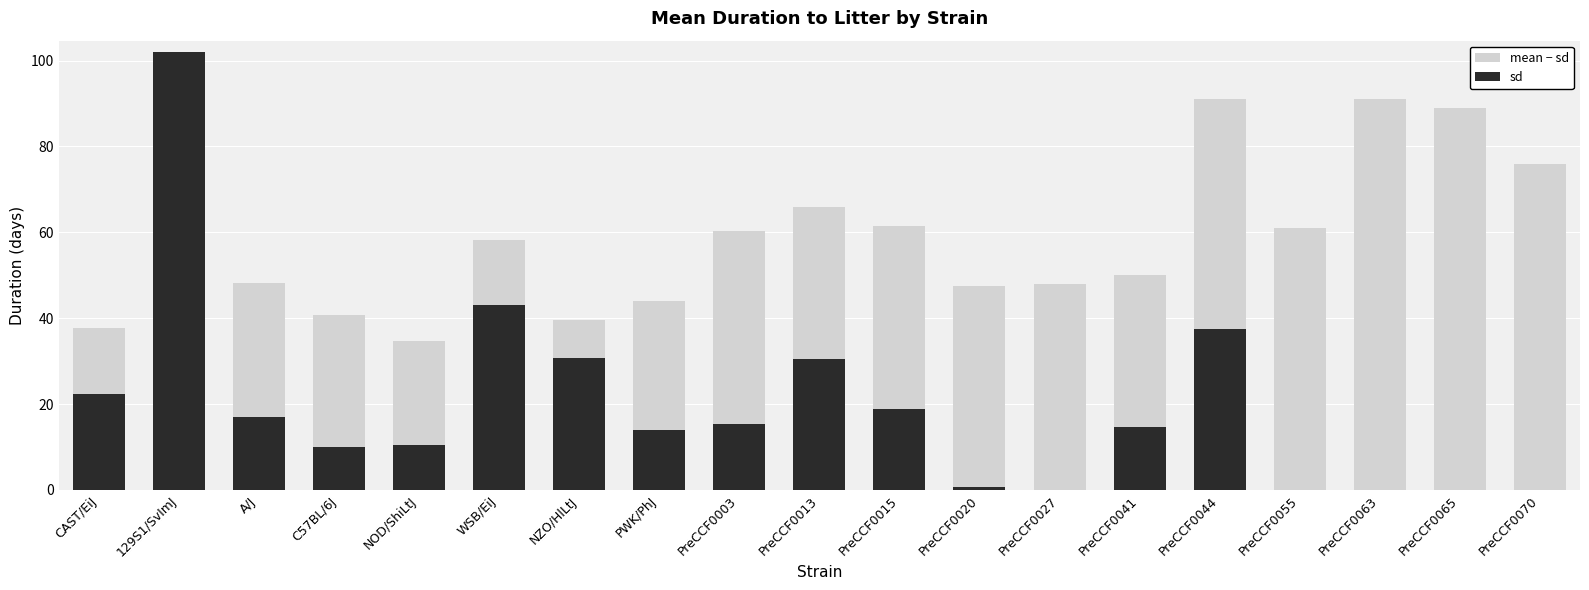

What is the total value across all series at NZO/HlLtJ?

39.5